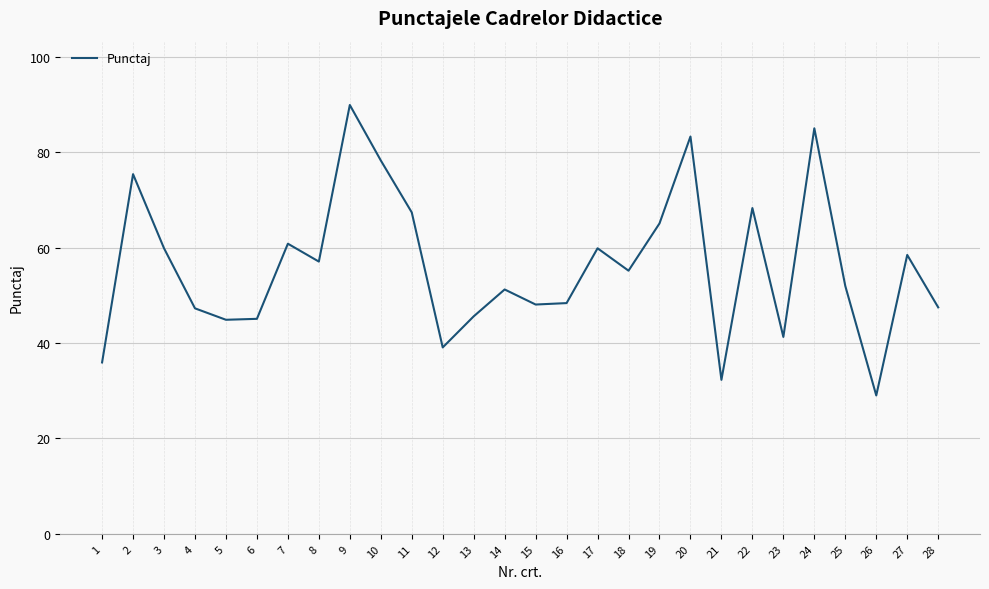

What is the change in value from 24 to 28?

-37.6